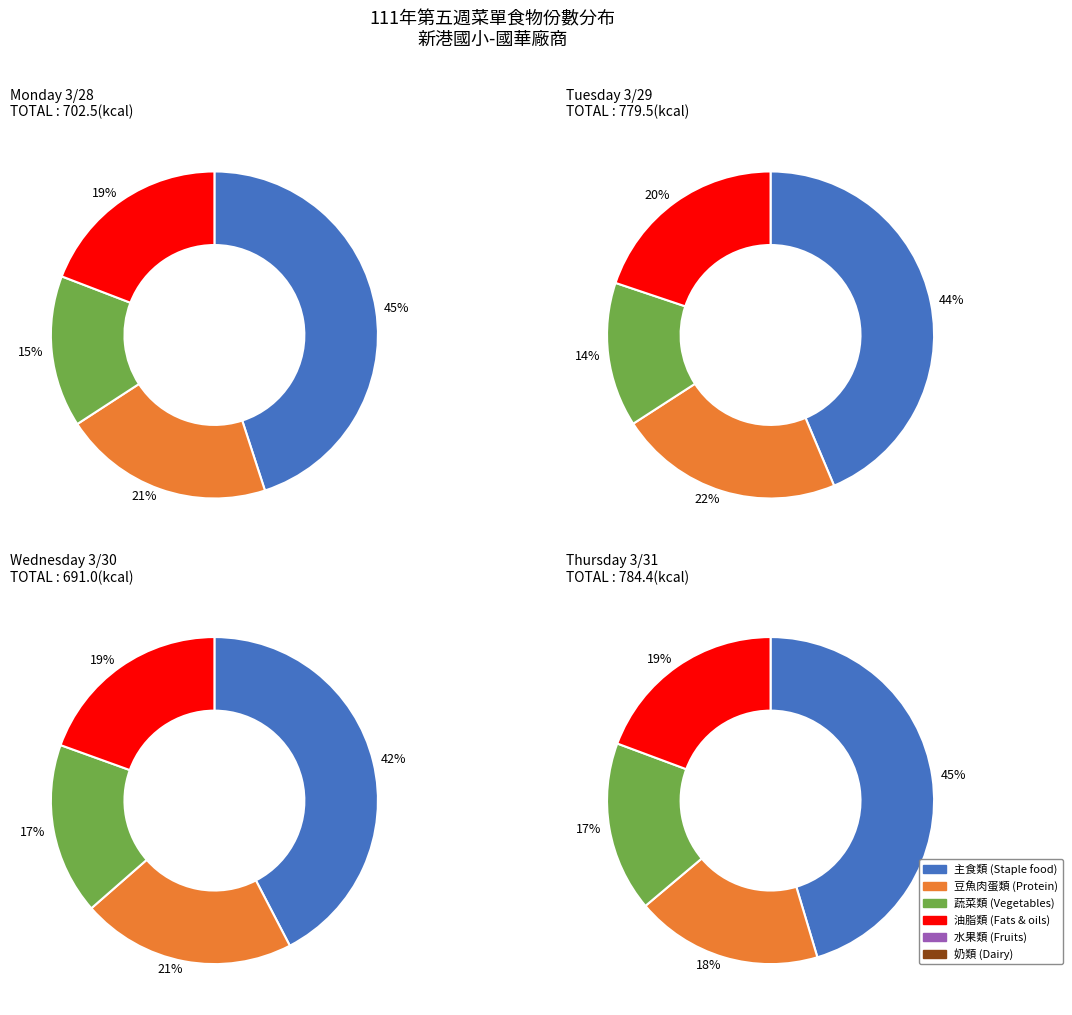

Is there any slice that represents more than half of the pie?

No